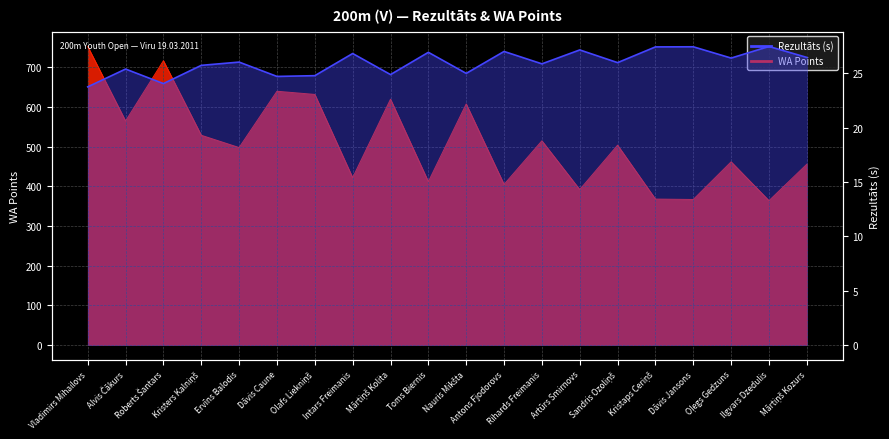

Which series changed the most between Dāvis Caune and Intars Freimanis?

WA